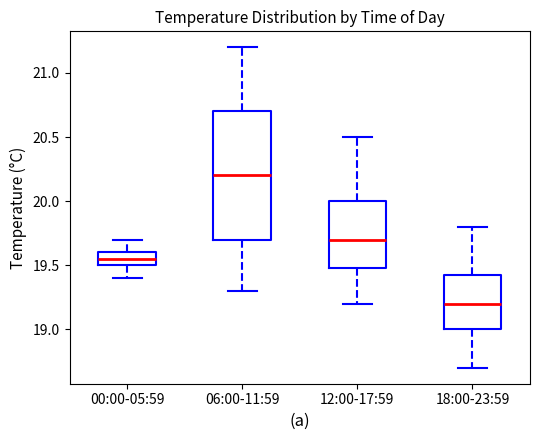

Which box's median line is the lowest?

18:00-23:59